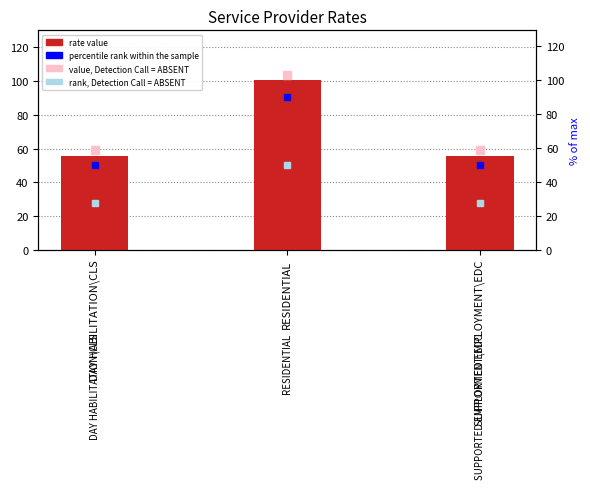

Does the chart contain stacked bars?

No